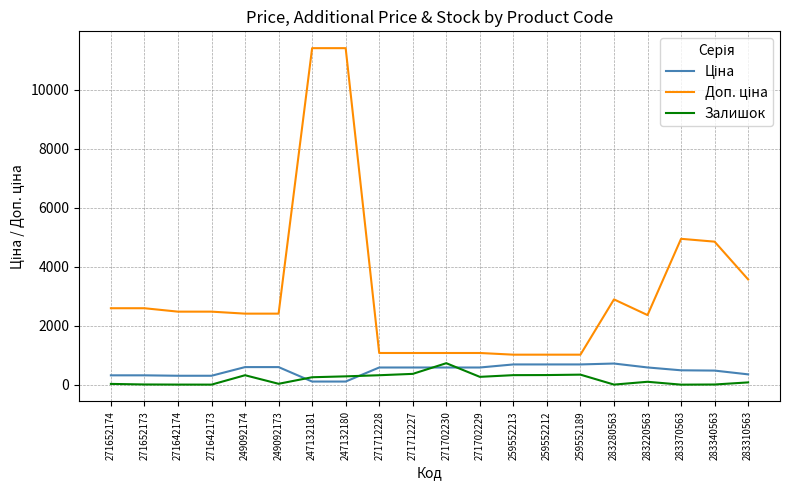

Reading left to right, list all the values displayed in this chart.

Ціна: 271652174=324.8	271652173=324.8	271642174=310.3	271642173=310.3	249092174=603.7	249092173=603.7	247132181=114.1	247132180=114.1	271712228=589.9	271712227=589.9	271702230=589.9	271702229=589.9	259552213=693.7	259552212=693.7	259552189=693.7	283280563=724.5	283220563=591.6	283370563=495.0	283340563=485.4	283310563=357.4
Доп. ціна: 271652174=2598.3	271652173=2598.3	271642174=2482.4	271642173=2482.4	249092174=2414.8	249092173=2414.8	247132181=11410.0	247132180=11410.0	271712228=1081.7	271712227=1081.7	271702230=1081.7	271702229=1081.7	259552213=1024.6	259552212=1024.6	259552189=1024.6	283280563=2897.8	283220563=2366.5	283370563=4950.4	283340563=4853.8	283310563=3573.9
Залишок: 271652174=34.0	271652173=15.0	271642174=11.0	271642173=10.0	249092174=328.0	249092173=38.0	247132181=260.0	247132180=290.0	271712228=328.0	271712227=374.0	271702230=736.0	271702229=273.0	259552213=331.0	259552212=334.0	259552189=348.0	283280563=11.0	283220563=106.0	283370563=9.0	283340563=14.0	283310563=85.0